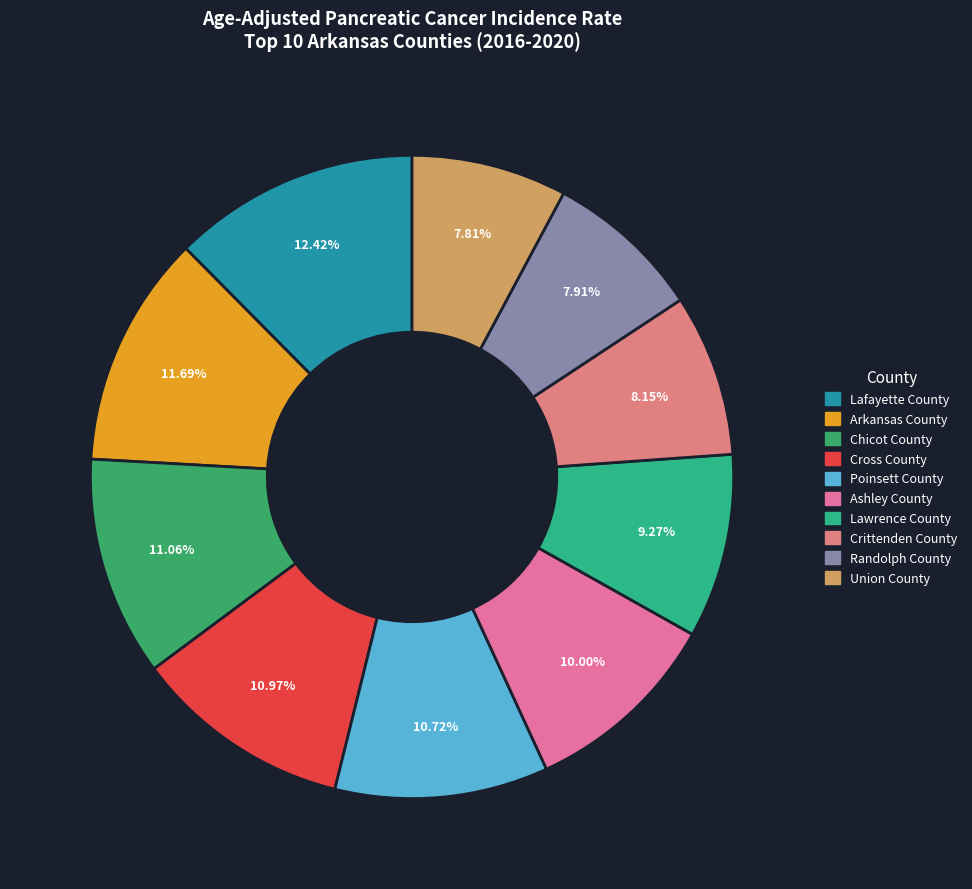

To the nearest percent, what is the difference between the largest and smallest slice percentages?

5%